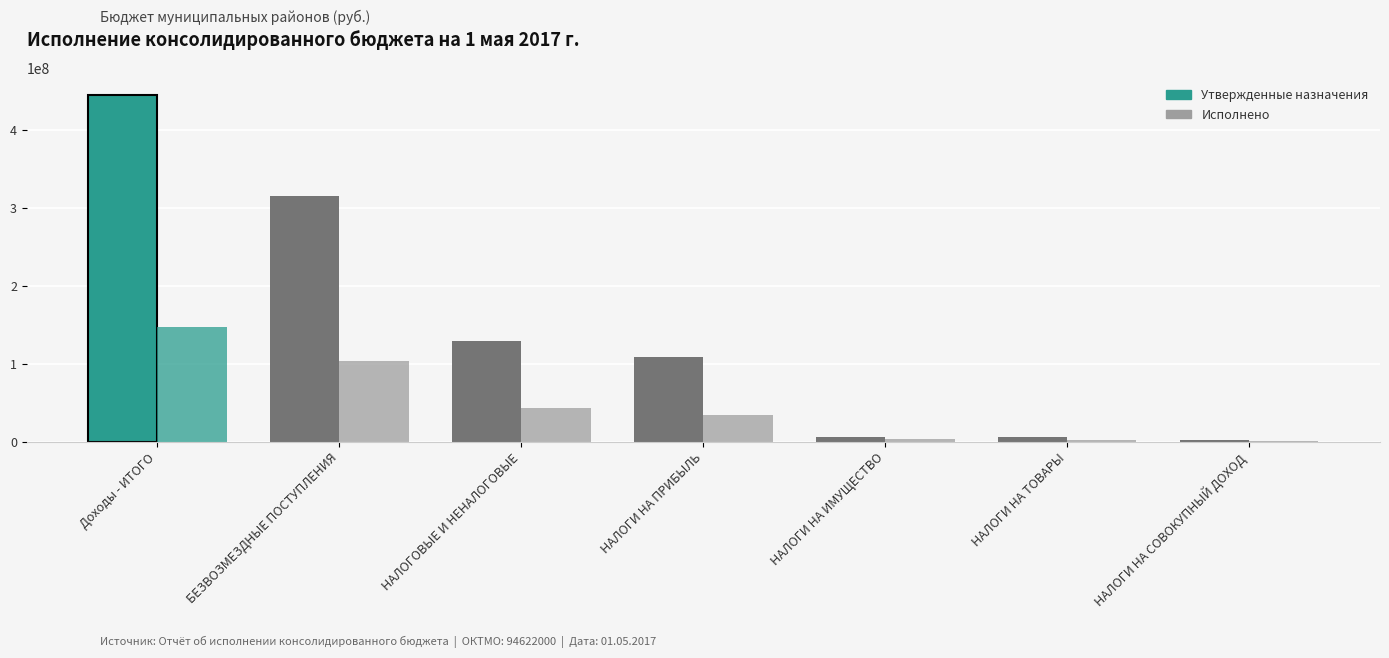

Reading left to right, transcribe all the data shown in this chart.

Утвержденные назначения: Доходы - ИТОГО=444089084.4	БЕЗВОЗМЕЗДНЫЕ ПОСТУПЛЕНИЯ=314575284.4	НАЛОГОВЫЕ И НЕНАЛОГОВЫЕ=129513800.0	НАЛОГИ НА ПРИБЫЛЬ=108029000.0	НАЛОГИ НА ИМУЩЕСТВО=6712000.0	НАЛОГИ НА ТОВАРЫ=6071800.0	НАЛОГИ НА СОВОКУПНЫЙ ДОХОД=2638000.0
Исполнено: Доходы - ИТОГО=147423277.0	БЕЗВОЗМЕЗДНЫЕ ПОСТУПЛЕНИЯ=103593764.8	НАЛОГОВЫЕ И НЕНАЛОГОВЫЕ=43829512.2	НАЛОГИ НА ПРИБЫЛЬ=34785579.2	НАЛОГИ НА ИМУЩЕСТВО=3139186.9	НАЛОГИ НА ТОВАРЫ=2041028.7	НАЛОГИ НА СОВОКУПНЫЙ ДОХОД=1262782.2